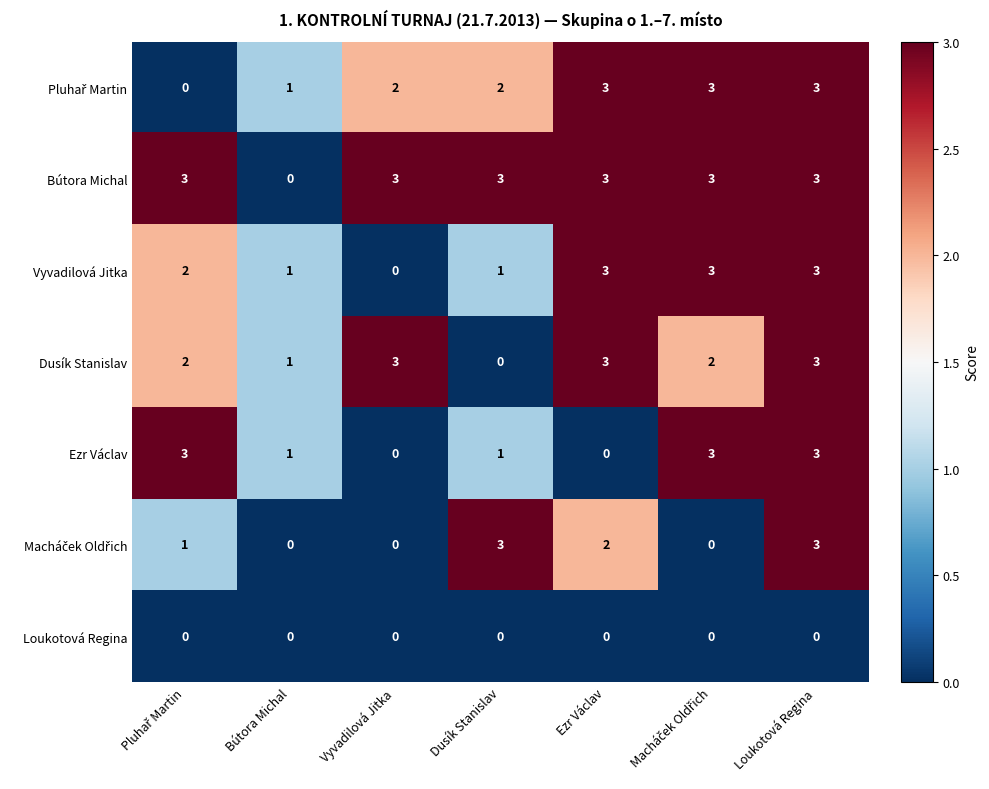

How many positive values does the Ezr Václav series have?

5